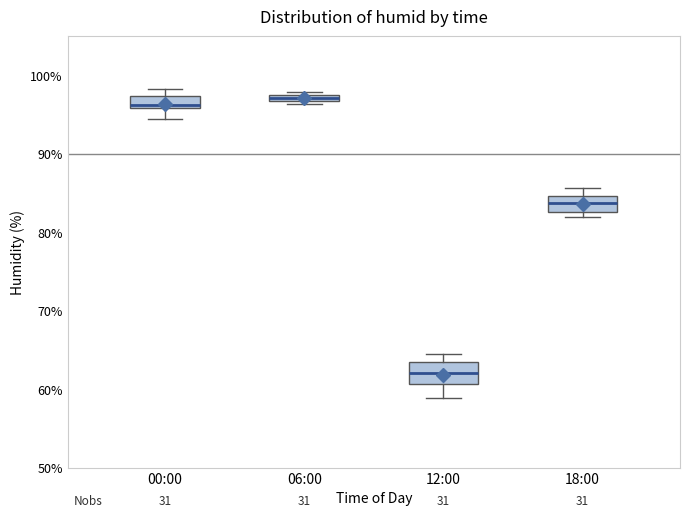

Where does the median line of the box for 12:00 sit on the y-axis? The values are not printed on the chart, so give them approximately, as read against the axis.

62